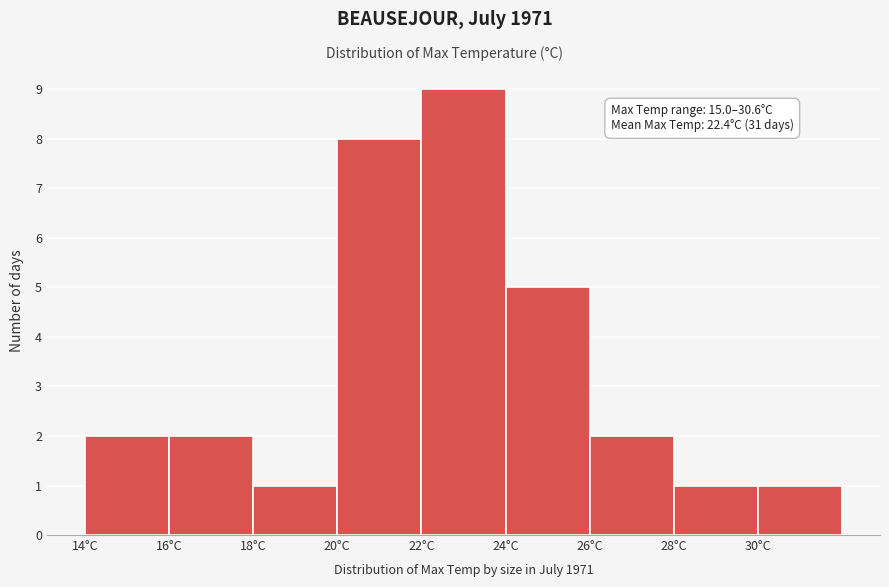

Over which range of the x-axis is the bar tallest?

22 to 24